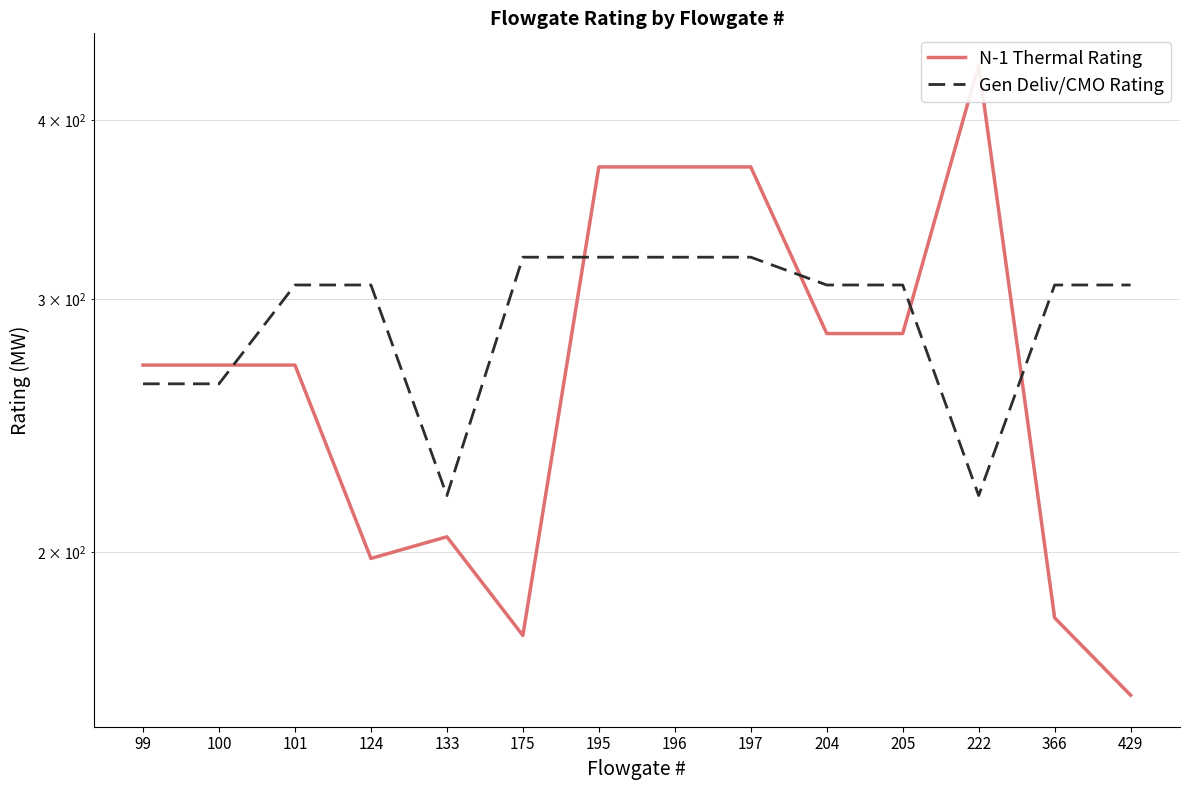

What is the average value of the Gen Deliv/CMO Rating series?

292